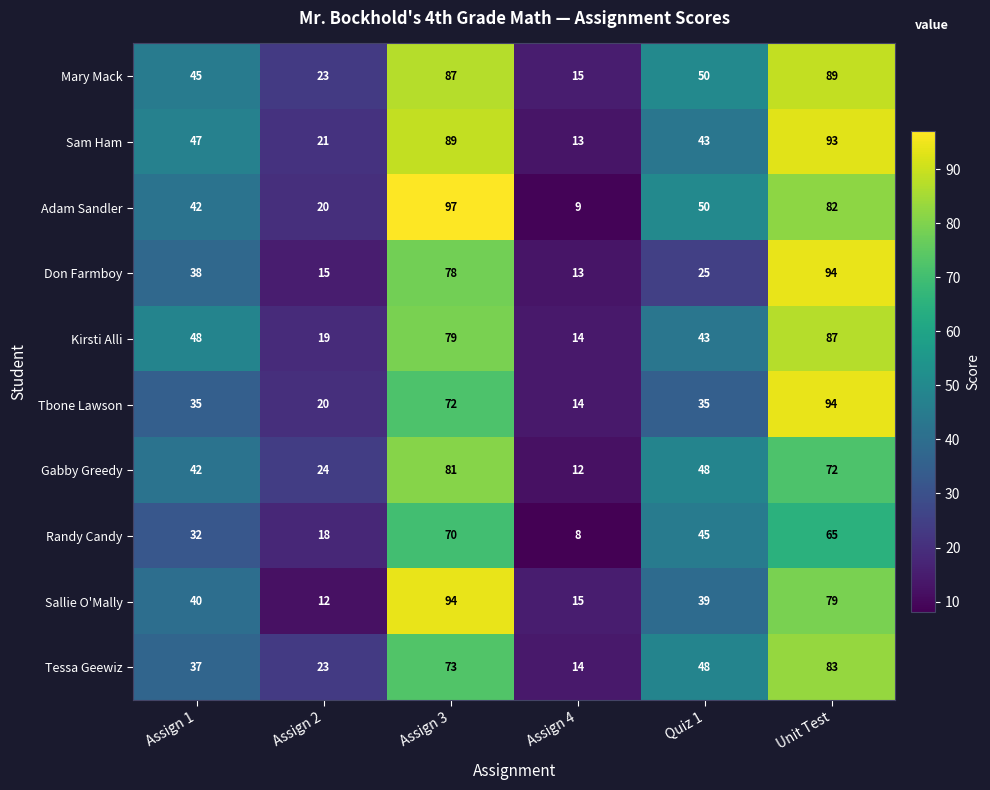

Is it true that Tbone Lawson equals 14 at Assign 4?

True